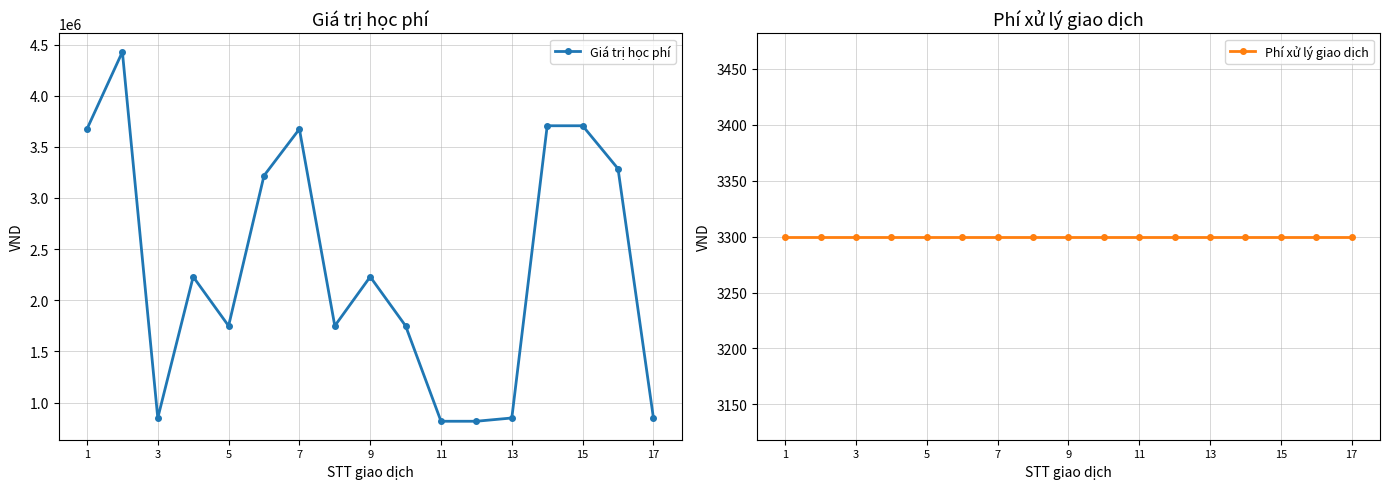

True or false: Giá trị học phí and Phí xử lý giao dịch intersect in this chart.

False